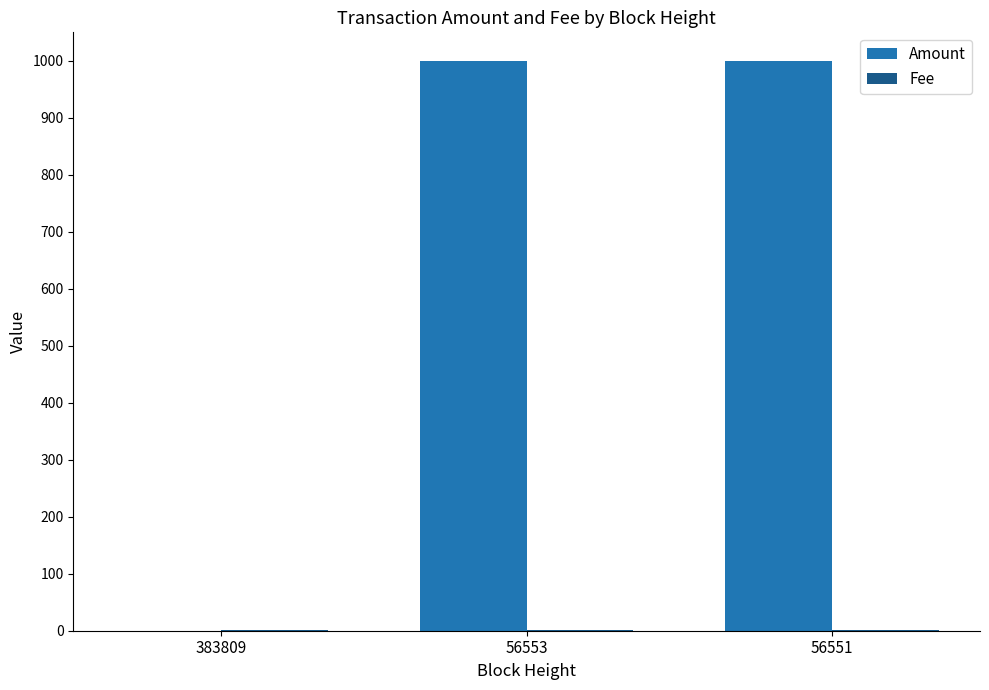

How many distinct data groups are displayed?

2